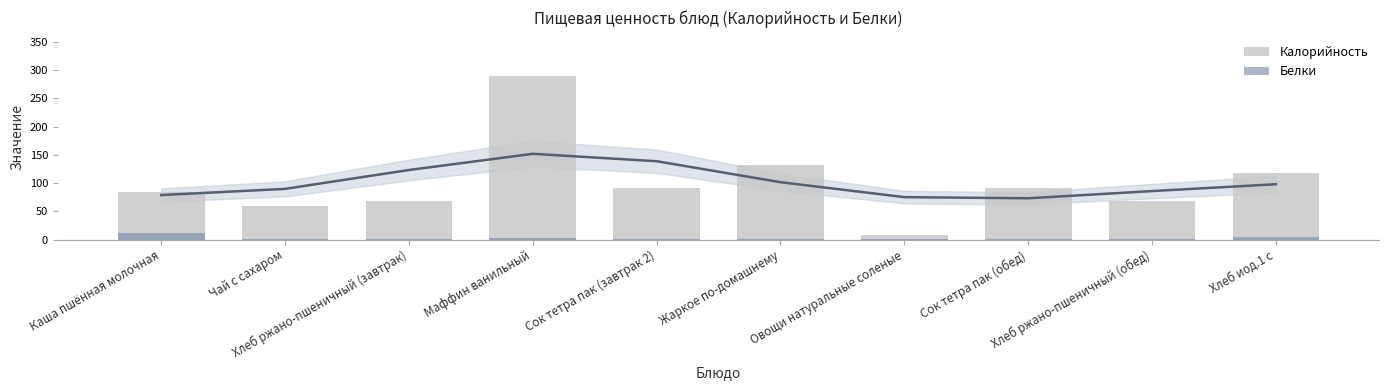

What is the label of the 3rd bar from the left?

Хлеб ржано-пшеничный (завтрак)